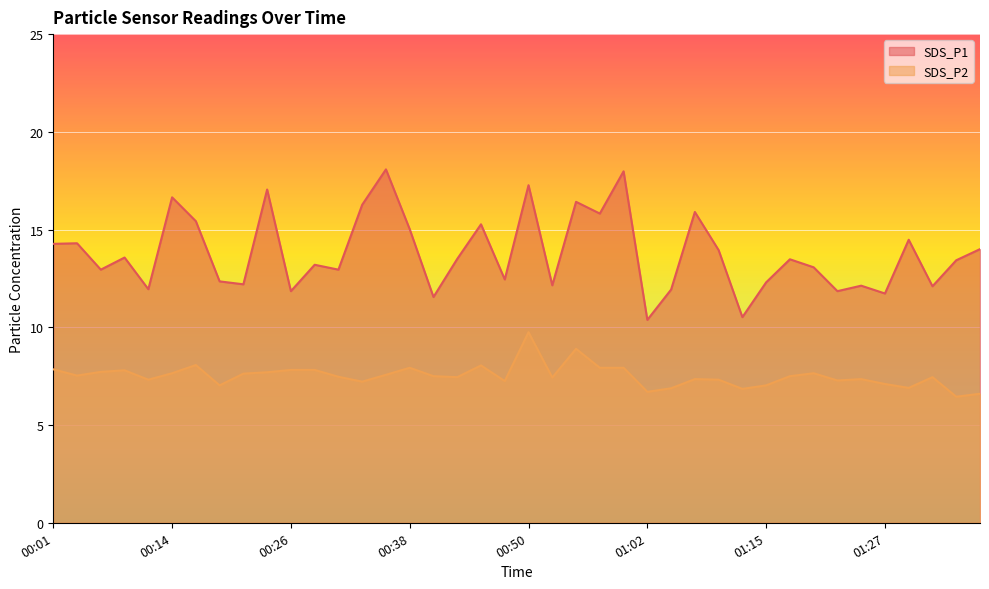

Count the number of categories in the chart.

40